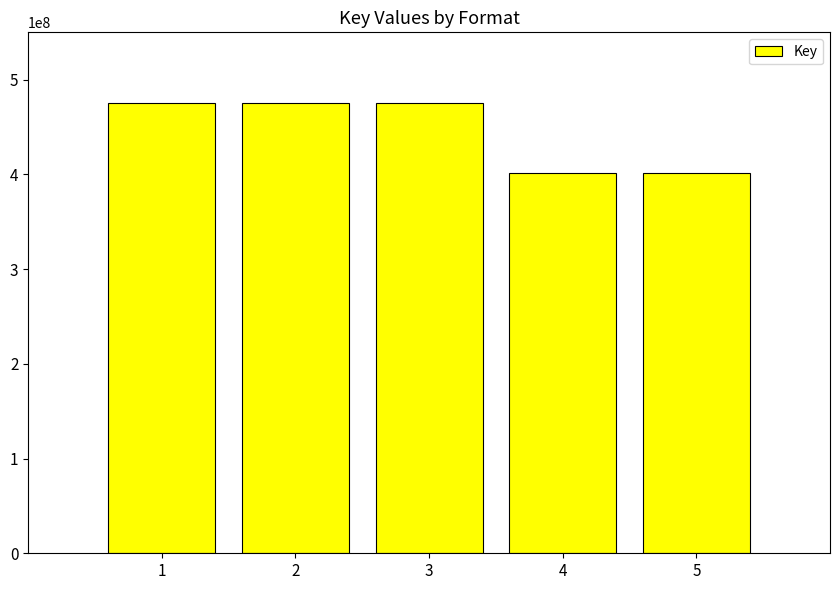

What is the smallest value displayed?

401968706